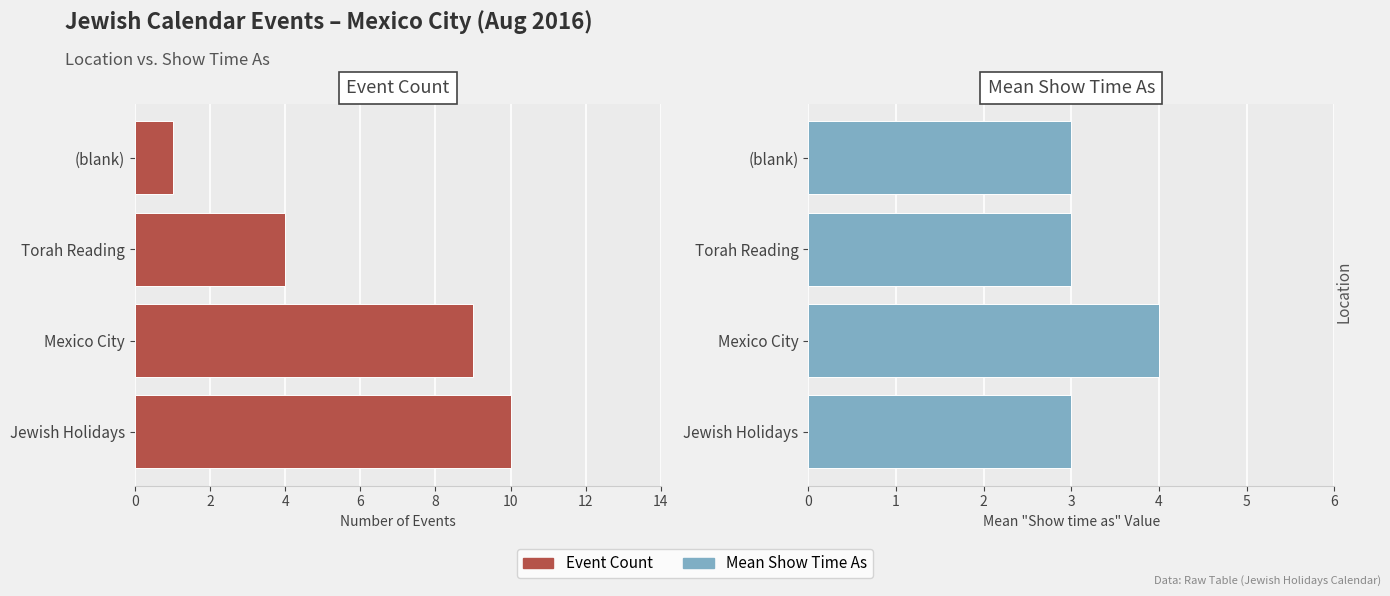

Is it true that Mean Show Time As equals 5 at Torah Reading?

False